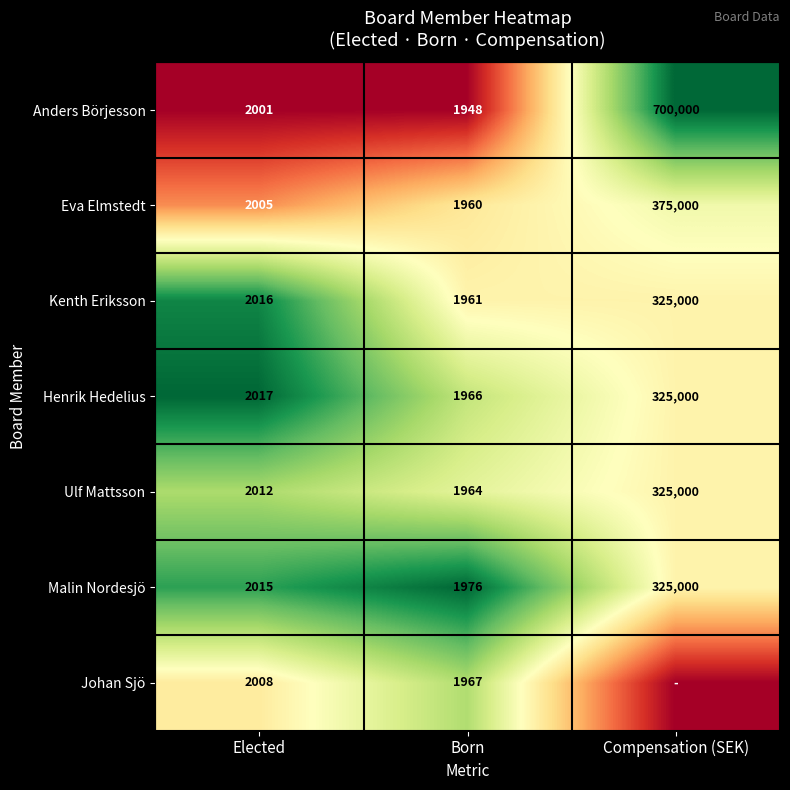

What value does the Eva Elmstedt series have at Compensation (SEK), to the nearest 10?

375000